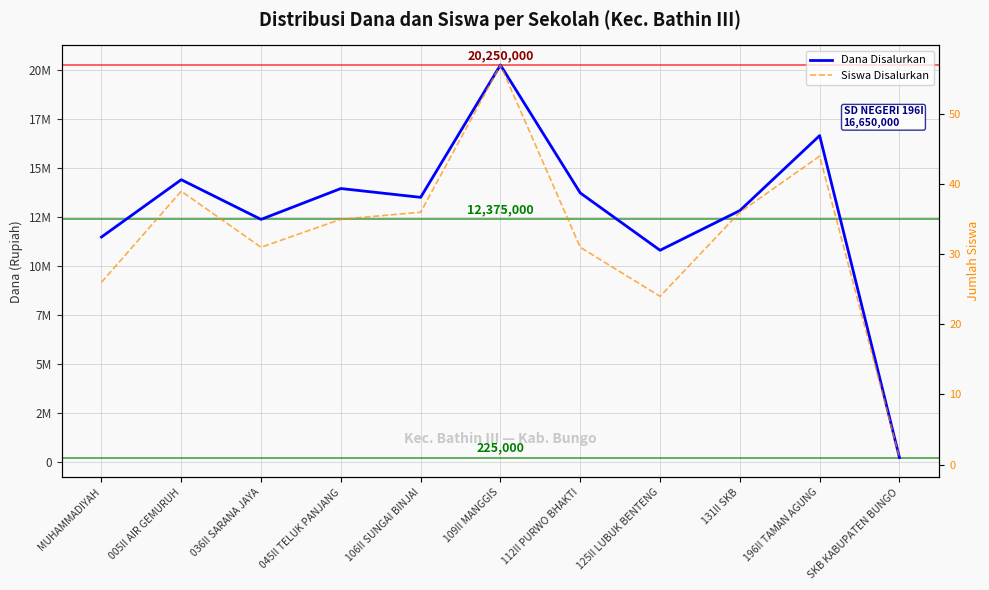

Which series has the largest range (max minus min)?

Dana Disalurkan